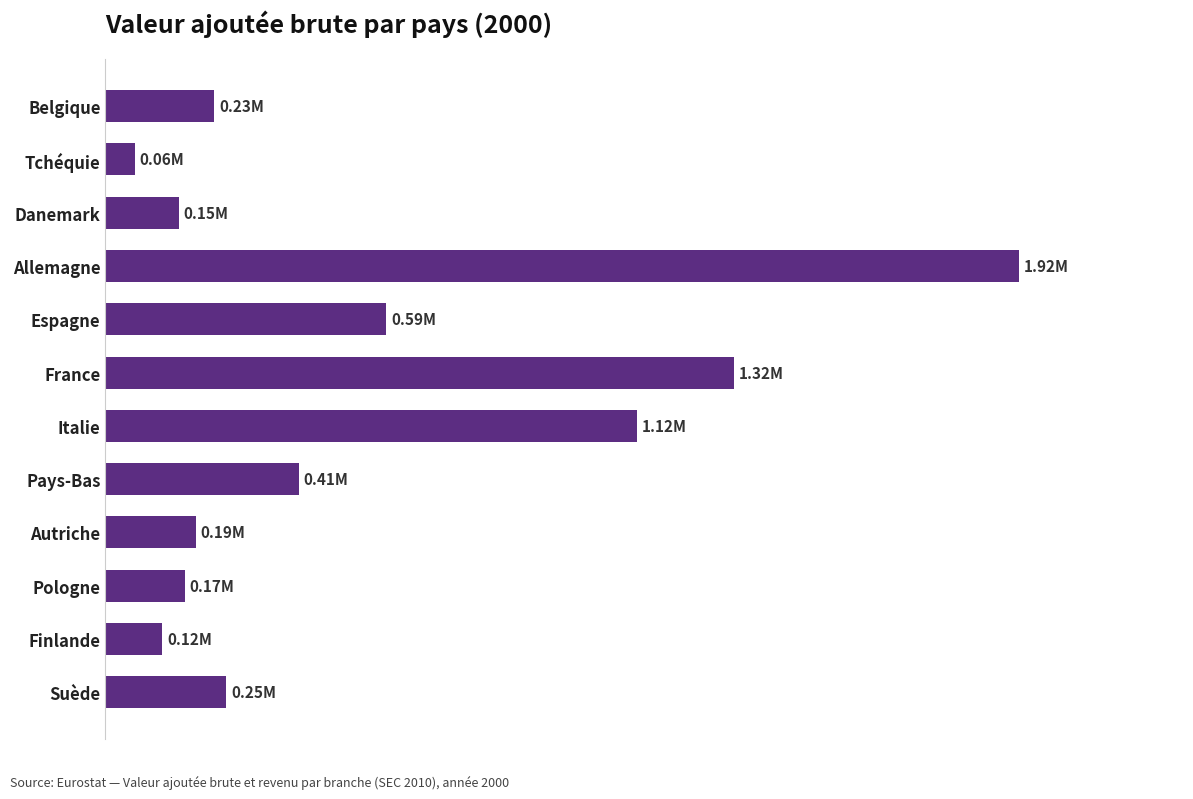

How many bars are there in total?

12